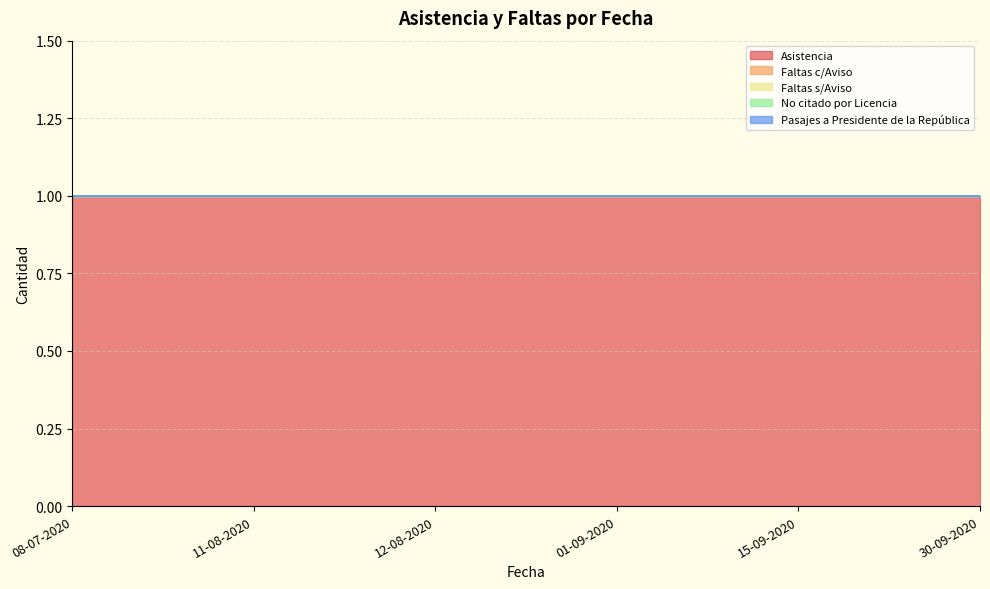

What is the label of the 2nd point from the left?

11-08-2020